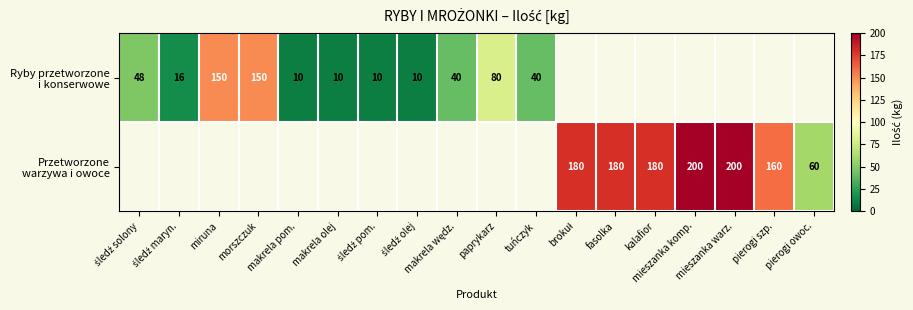

Which series has the widest spread of values?

Ryby przetworzone i konserwowe